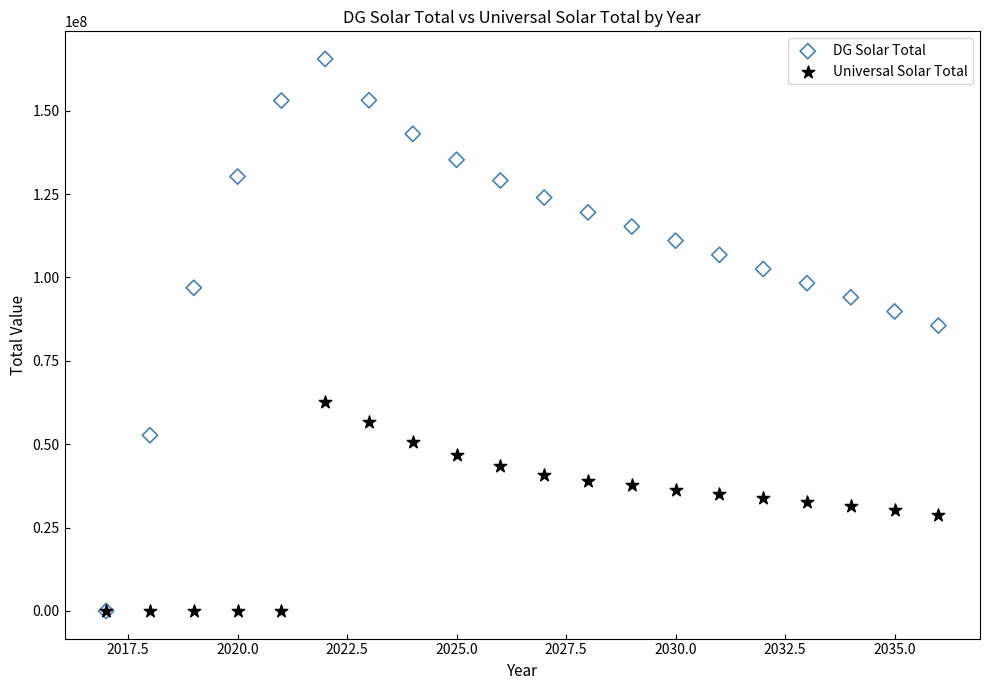

Across all series, what Y value is closest to 82752637?

85562472.3